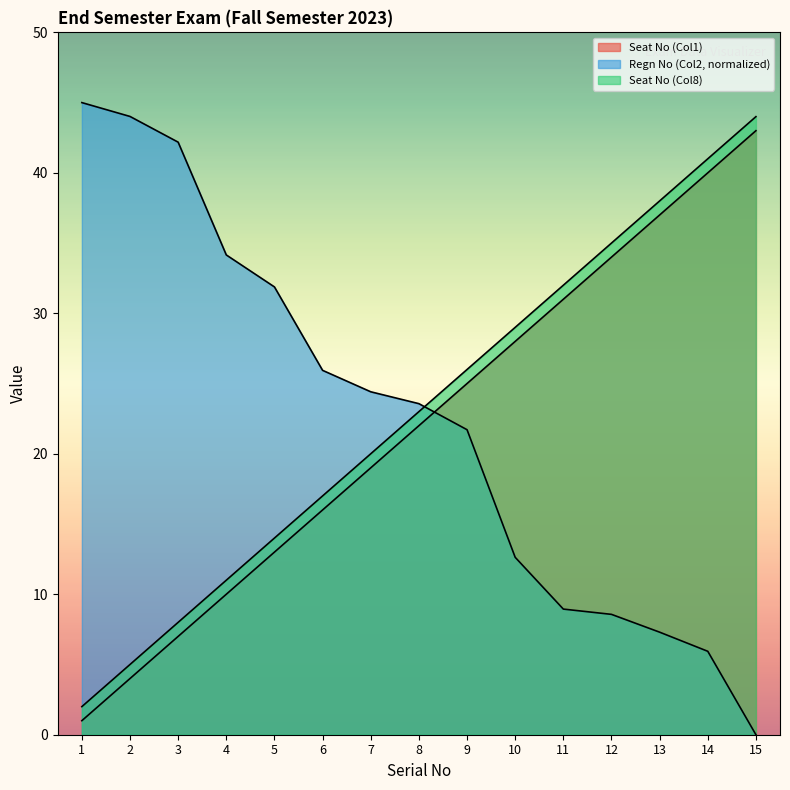

How many data points in Seat No (Col8) are above 23?

7